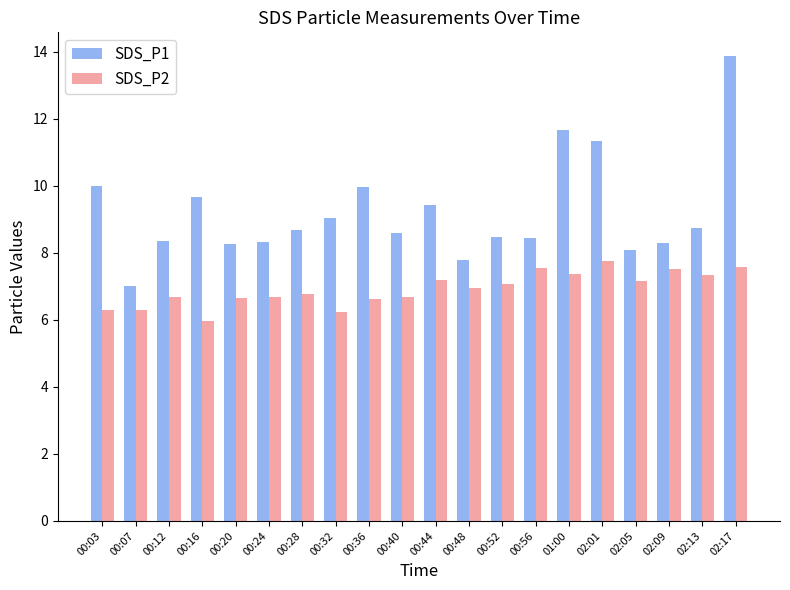

Is it true that SDS_P1 equals 4.6 at 00:36?

False